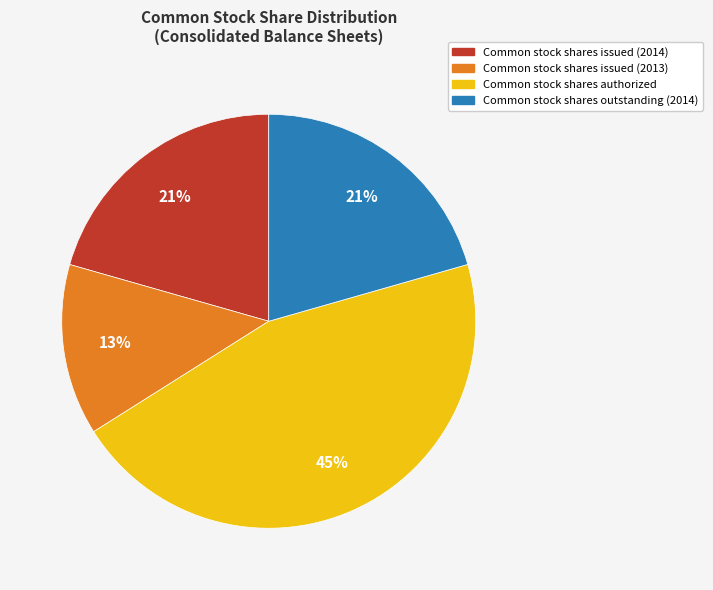

Which slice is the smallest?

Common stock shares issued (2013)